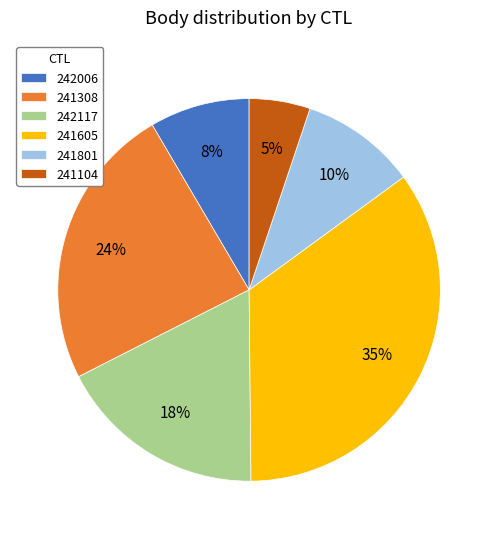

To the nearest percent, what is the combined percentage of 241605 and 241104?

40%